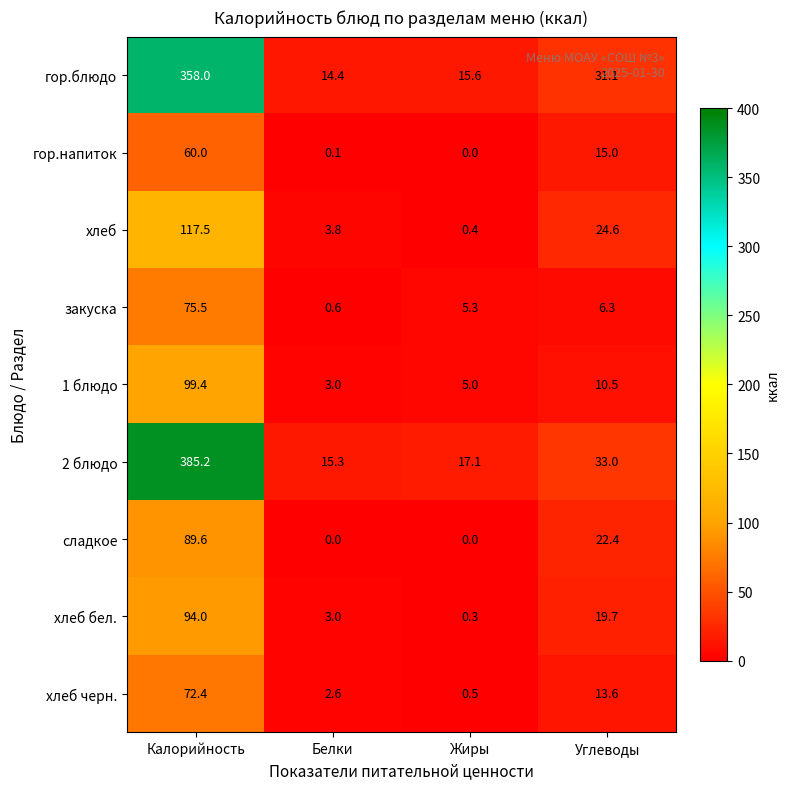

What is the total value across all series at Белки?

42.8